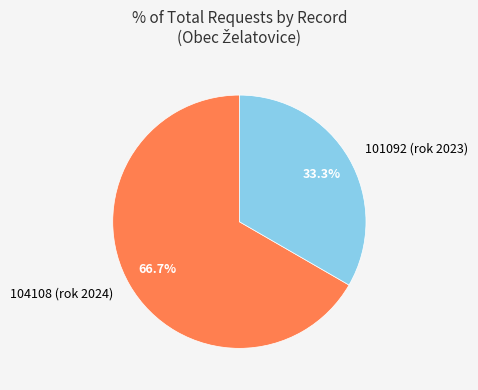

Is there a majority slice in this chart?

Yes